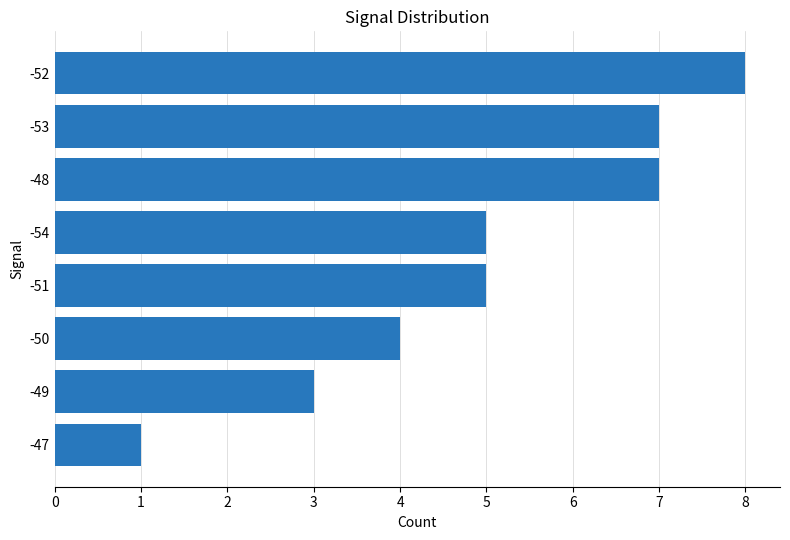

The value at -53 is 7. True or false?

True